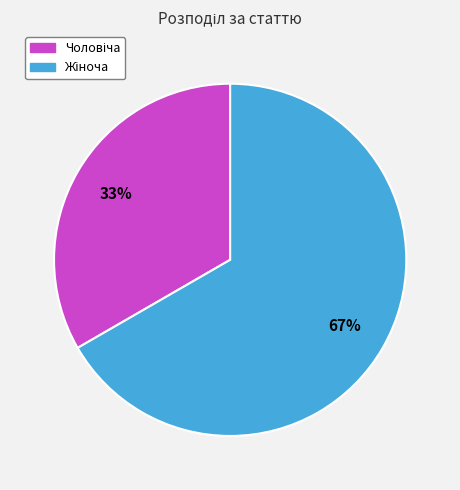

To the nearest percent, what is the average slice percentage?

50%